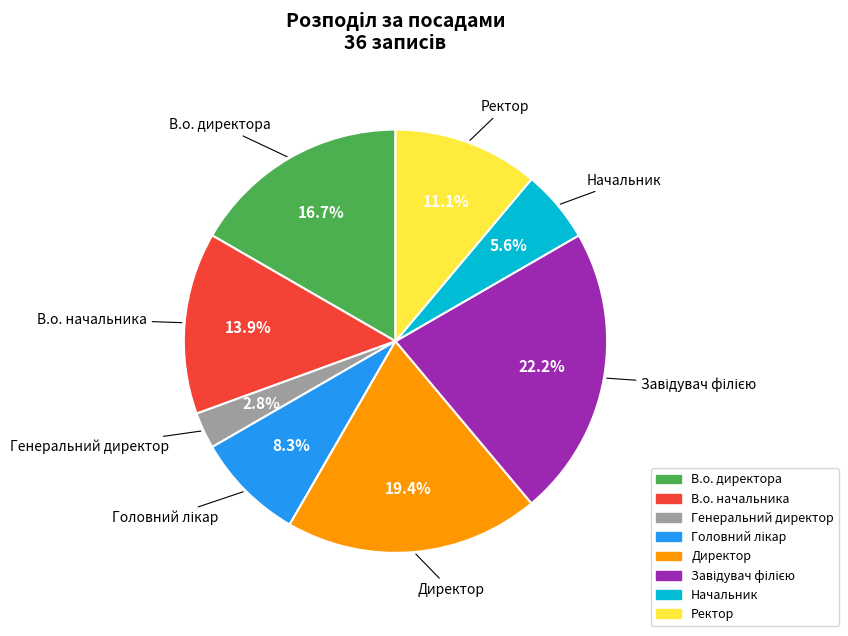

Is the sum of Генеральний директор and Начальник greater than half?

No